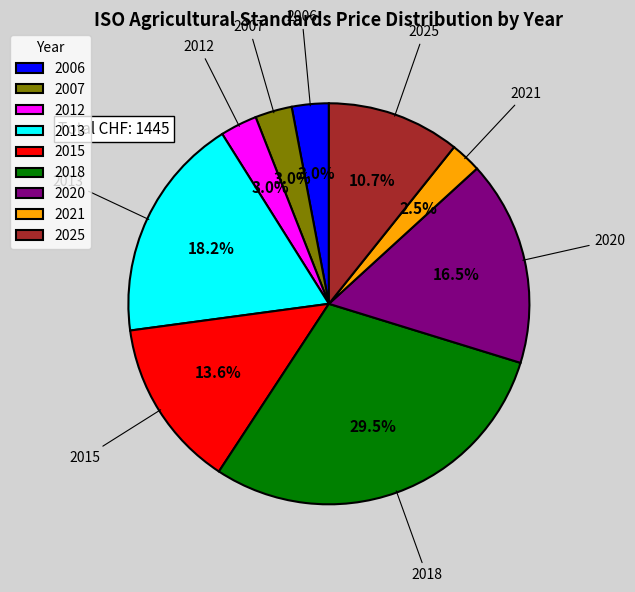

What is the ratio of the value at 2013 to the value at 2020?

1.1